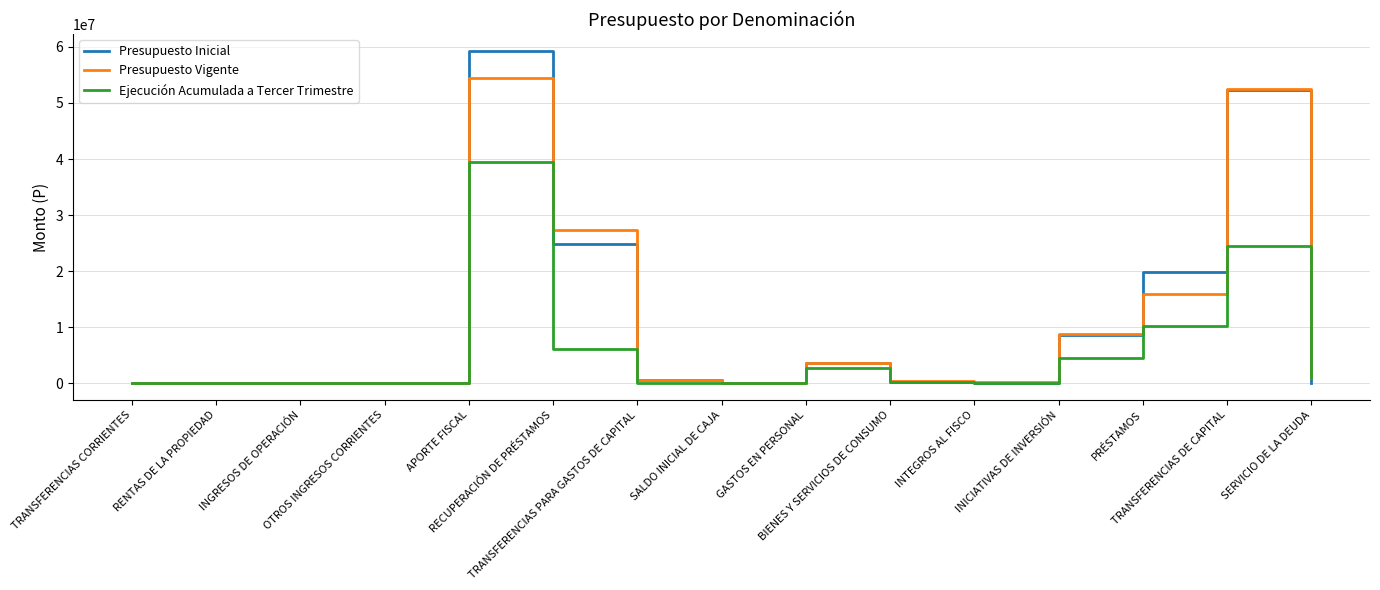

What is the greatest value displayed?

59314596